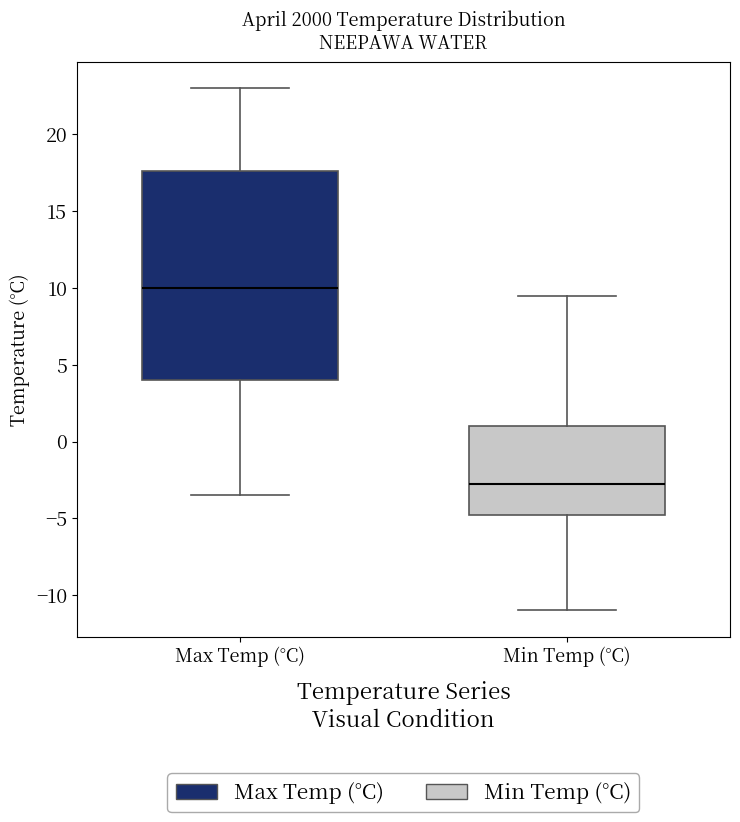

Reading left to right, transcribe this box plot: for each box, give where its median line is, the range the box spans, and where its two whiskers end, as read against the y-axis. The values are not printed on the chart, so give them approximately, as read against the axis.

Max Temp (°C): median 10.0, box 4.0 to 17.5, whiskers -3.5 to 23.0
Min Temp (°C): median -2.5, box -4.5 to 1.0, whiskers -11.0 to 9.5